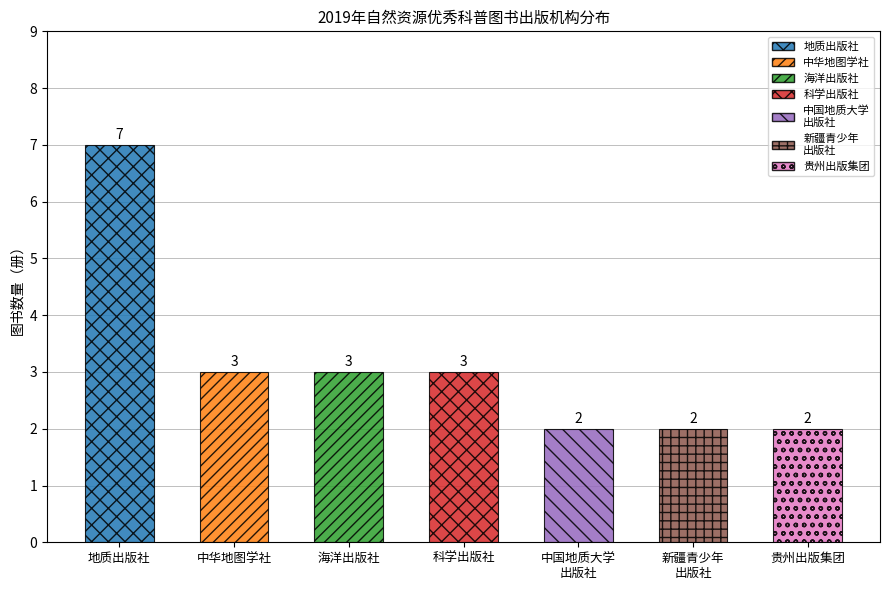

What is the maximum value shown in the chart?

7